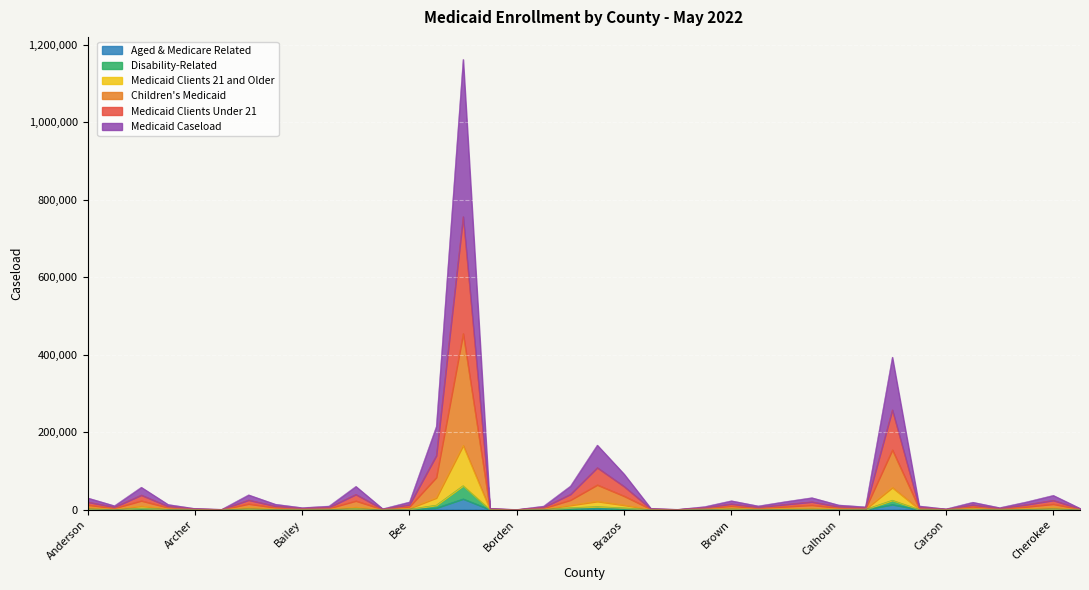

True or false: Medicaid Clients Under 21 and Disability-Related intersect in this chart.

False